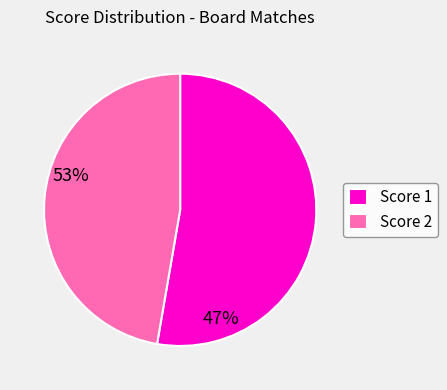

How many segments does this pie chart have?

2